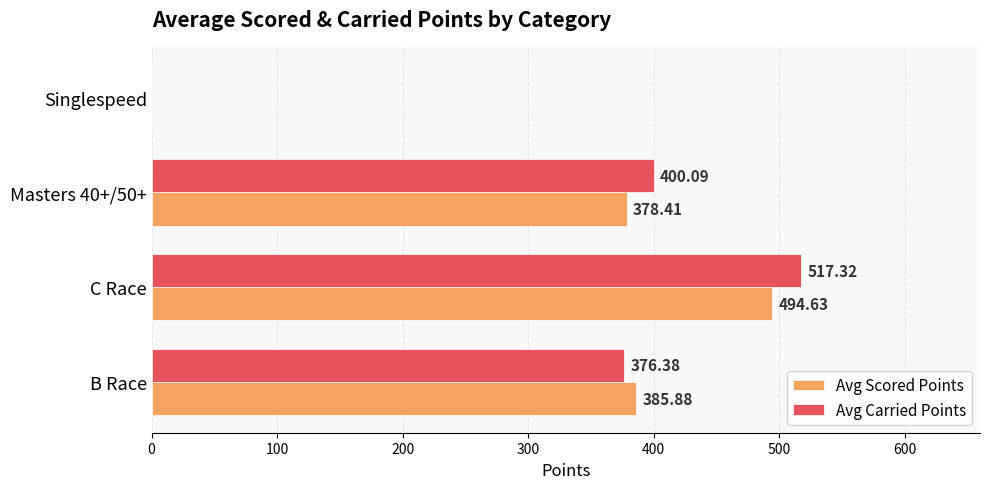

What are all the series names shown in the legend?

Avg Scored Points, Avg Carried Points